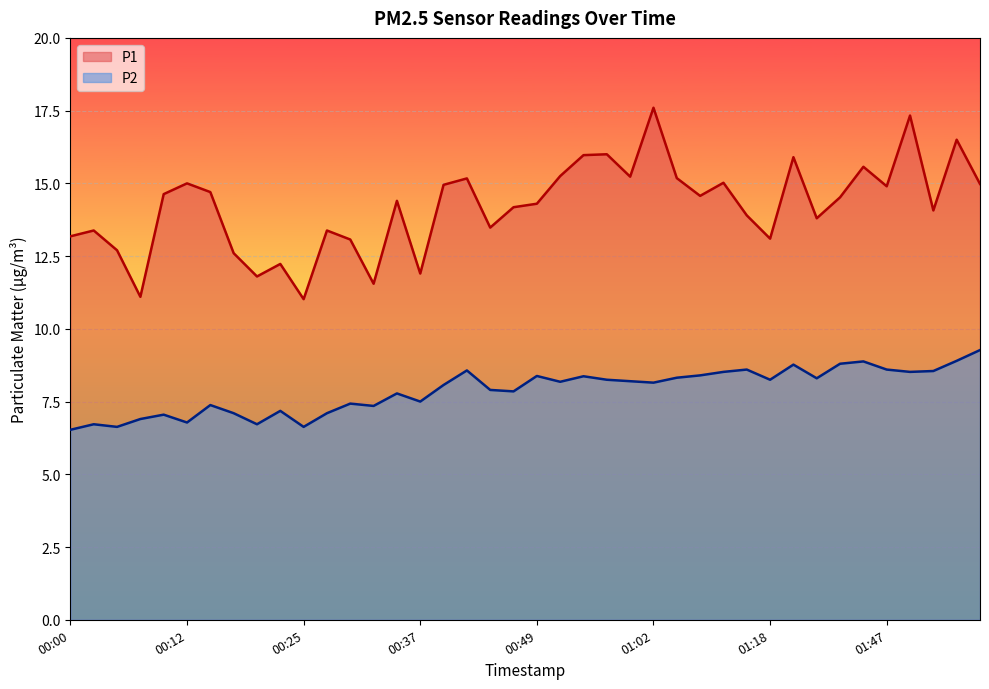

At which category does P2 reach its first local peak?

00:03